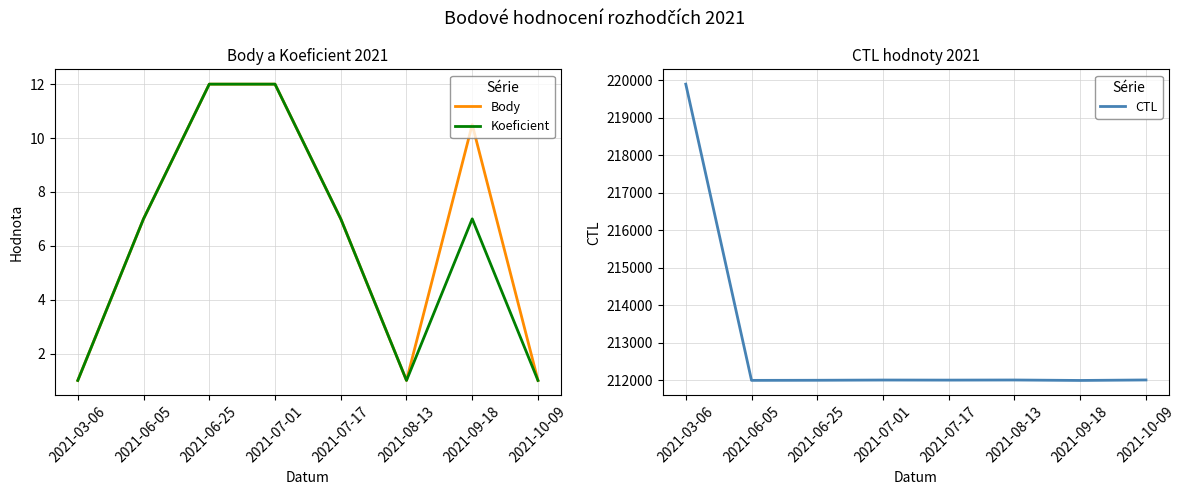

How many values in the CTL series exceed 212012?

3